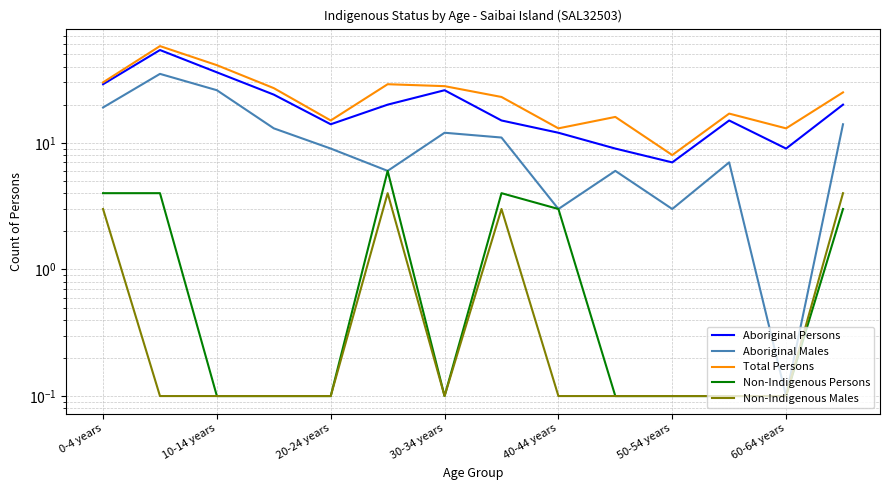

True or false: Non-Indigenous Persons has a value of 0.1 at 10-14 years.

False